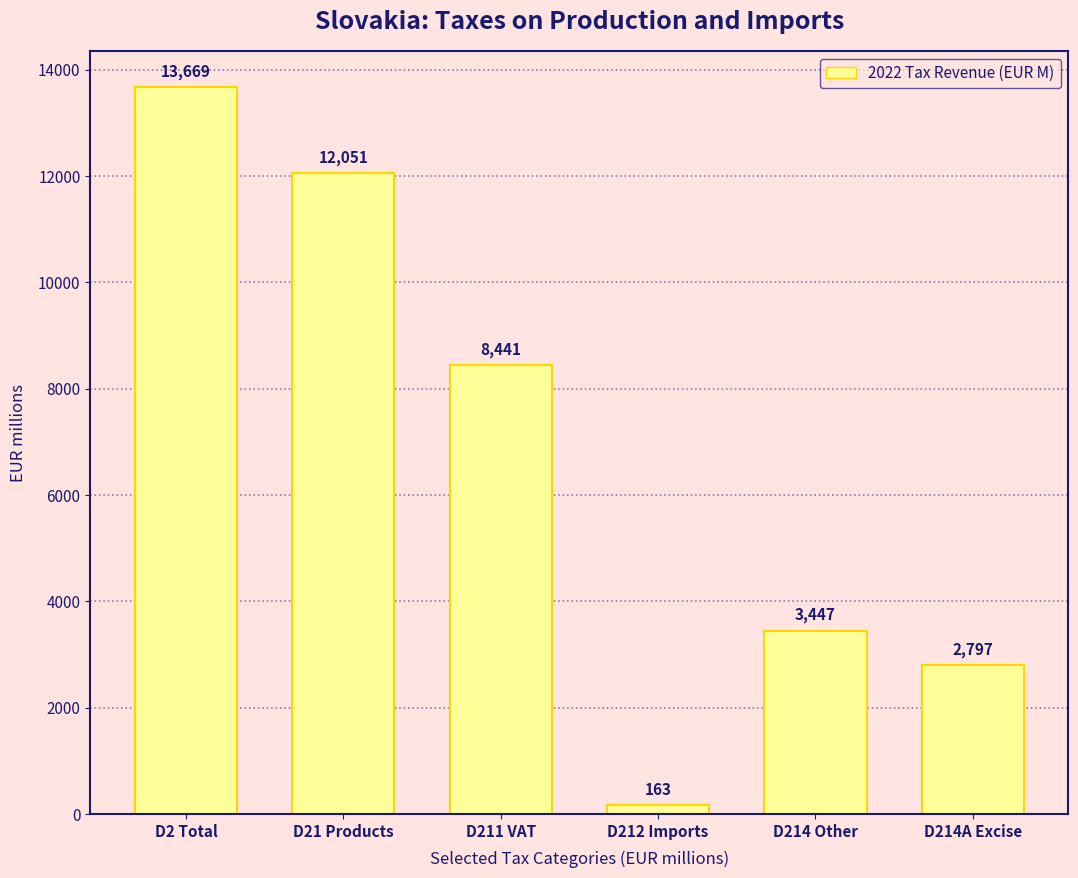

How many distinct data groups are displayed?

1